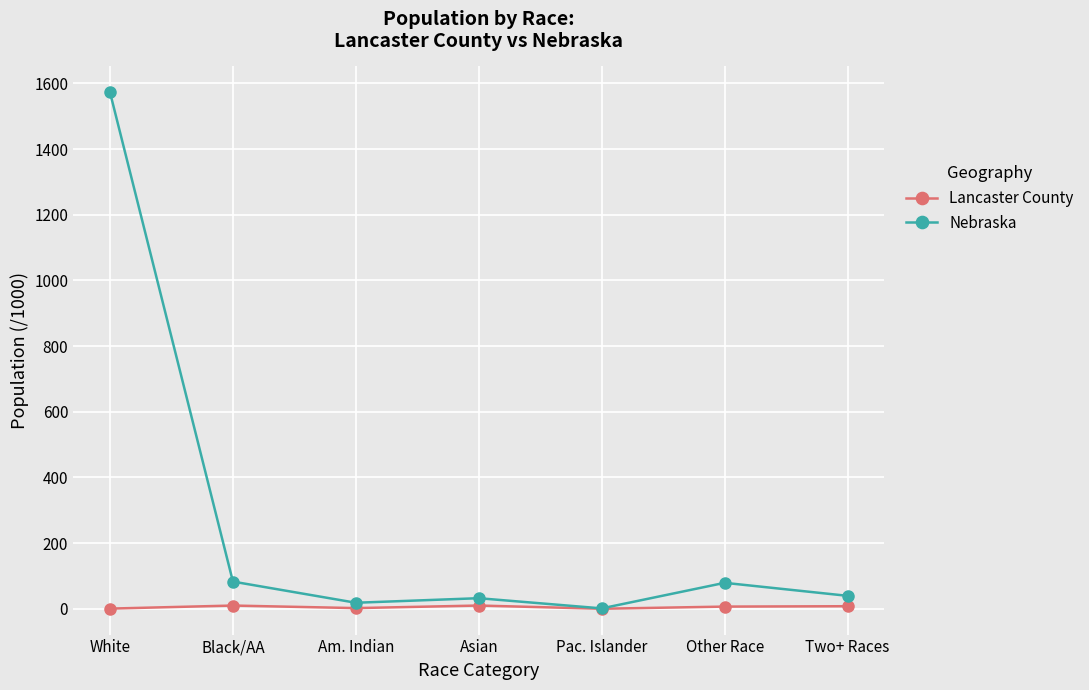

Does the chart have visible grid lines?

Yes